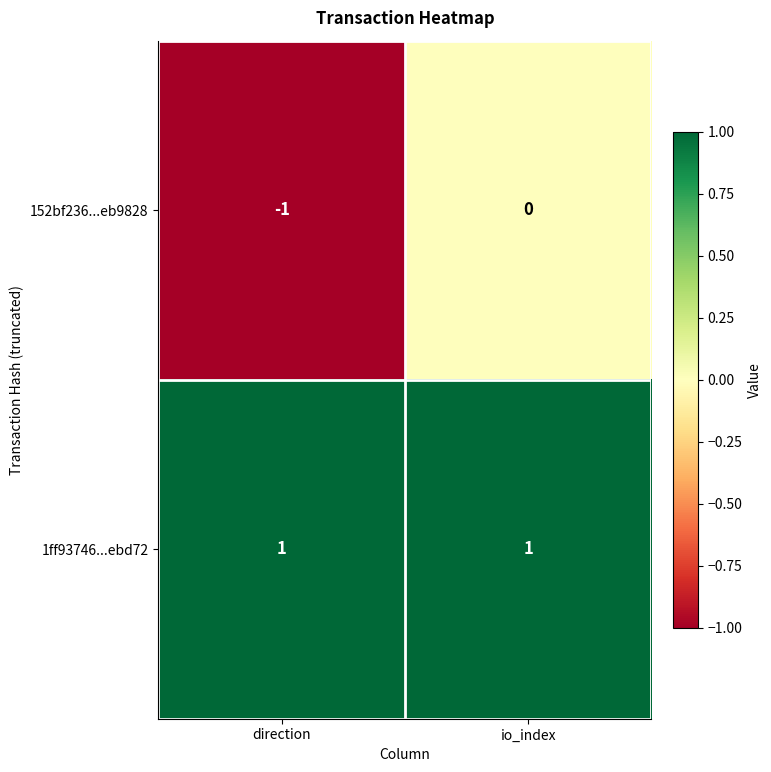

Which label corresponds to the smallest value in the chart?

direction